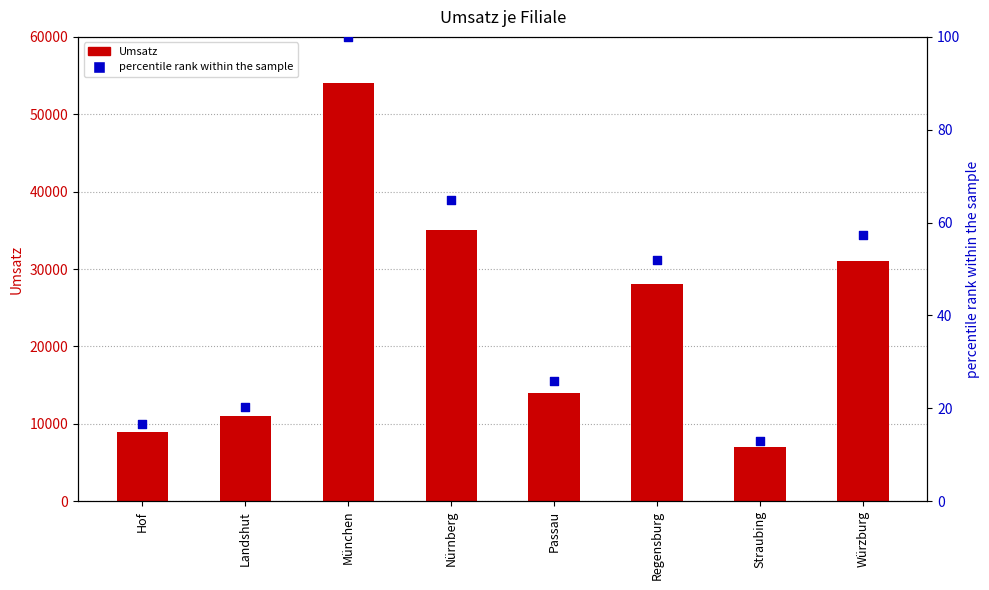

Which series reaches the maximum Y coordinate?

Umsatz